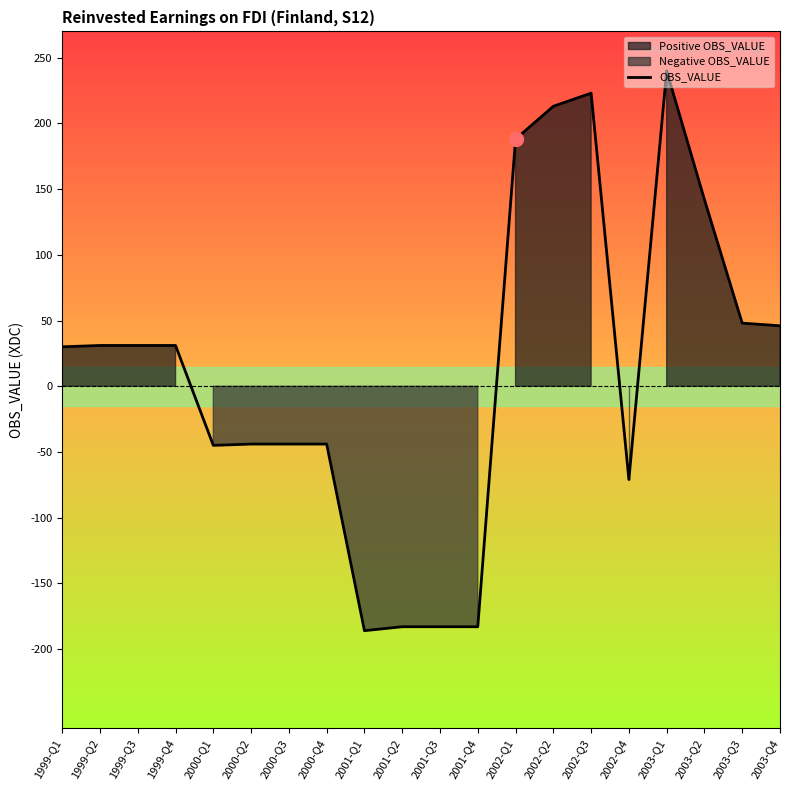

How many lines are shown in the chart?

1